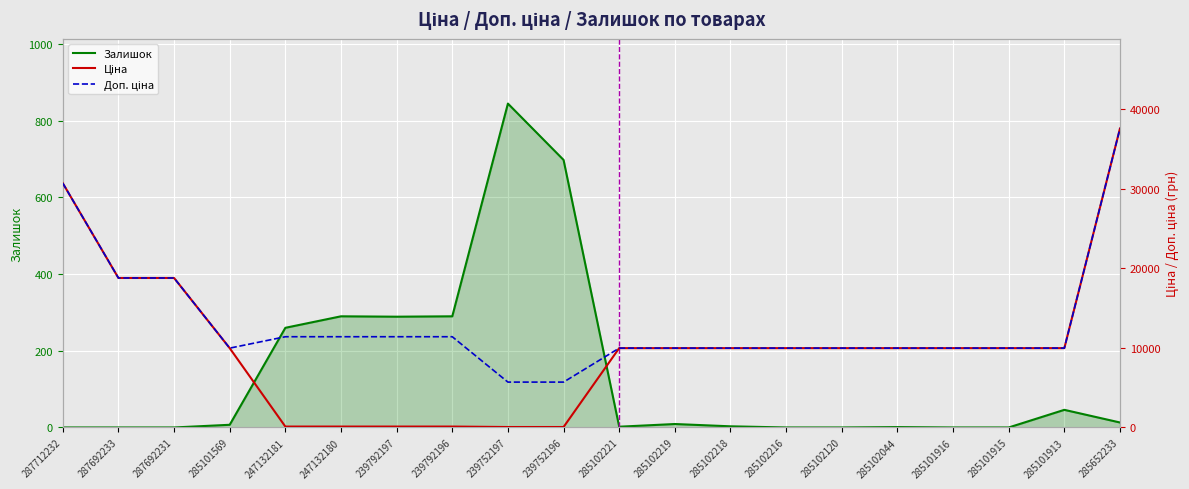

How many values in the Доп. ціна series are below 9974?

2